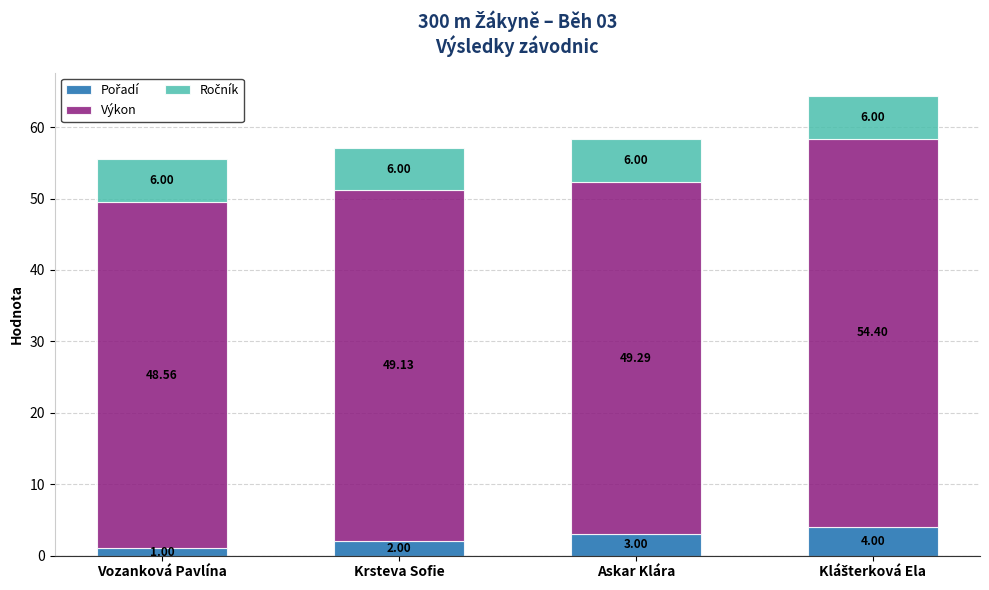

What is the total value across all series at Vozanková Pavlína?

55.6